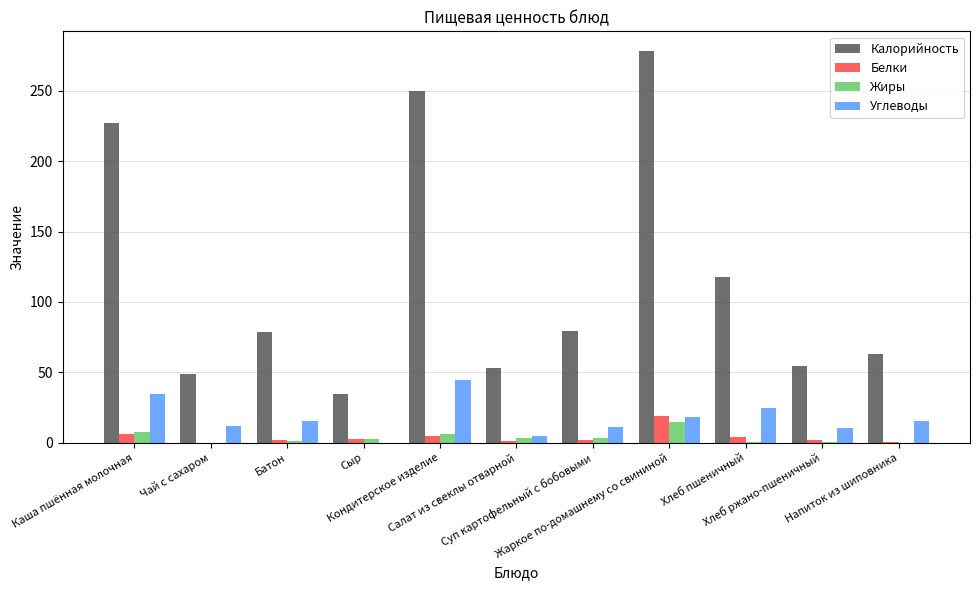

Where does the Калорийность series first go above 78?

Каша пшённая молочная